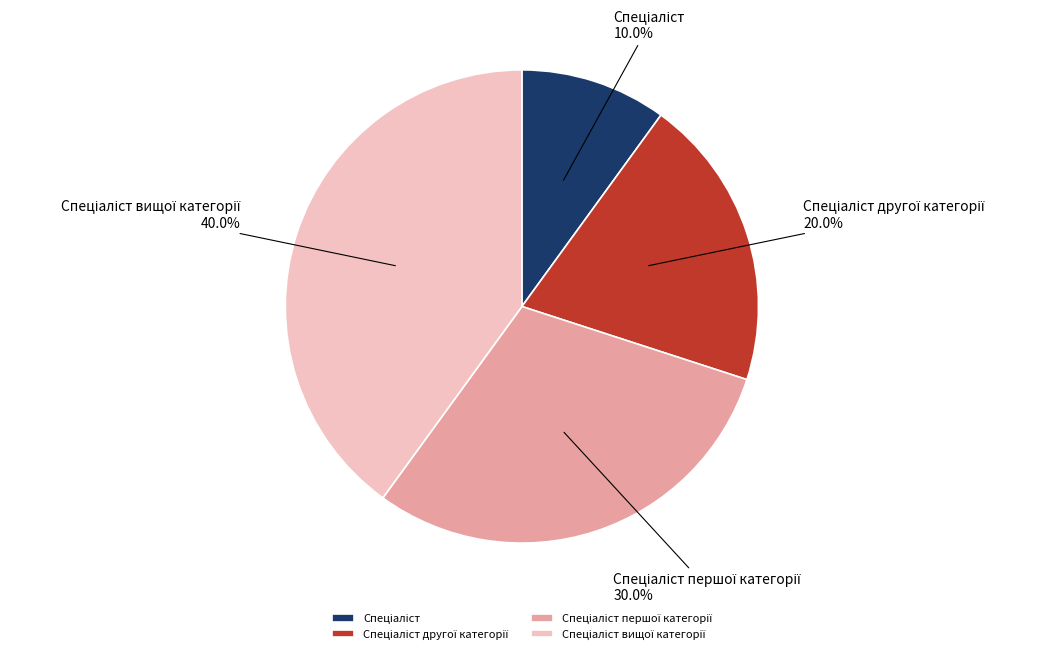

Count the number of slices in the pie.

4